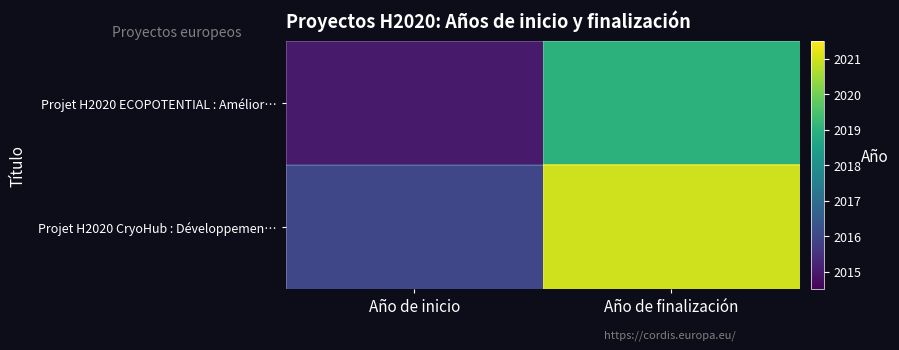

Reading left to right, transcribe all the data shown in this chart.

Projet H2020 ECOPOTENTIAL : Amélior…: Año de inicio=2015	Año de finalización=2019
Projet H2020 CryoHub : Développemen…: Año de inicio=2016	Año de finalización=2021